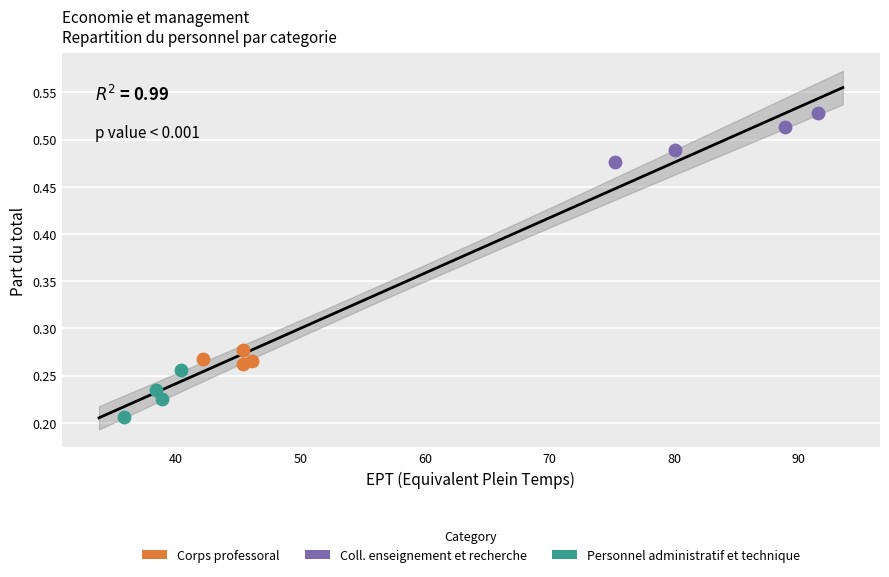

Which series contains the highest Y value?

Coll. enseignement et recherche